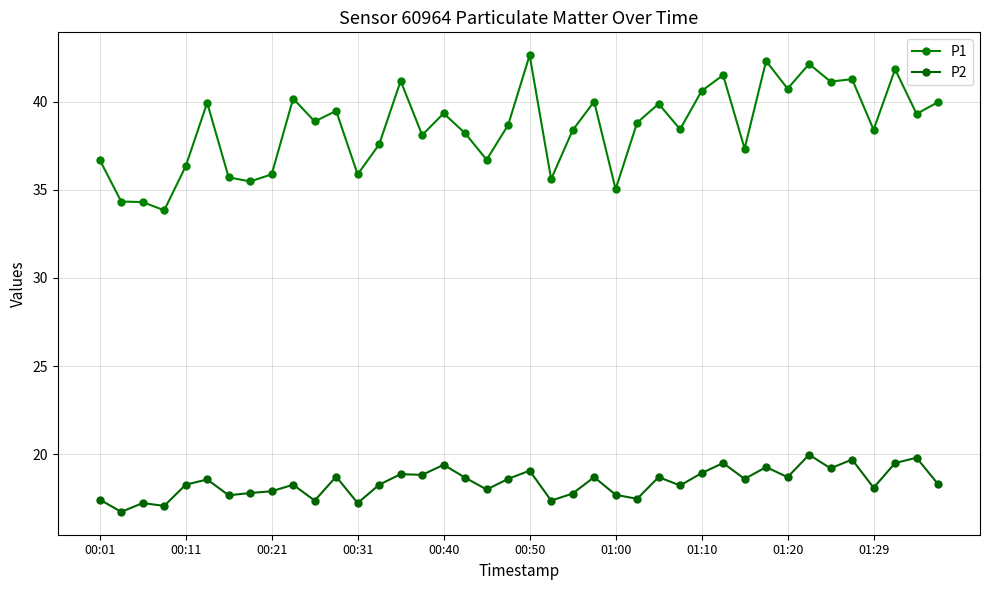

How many lines are shown in the chart?

2